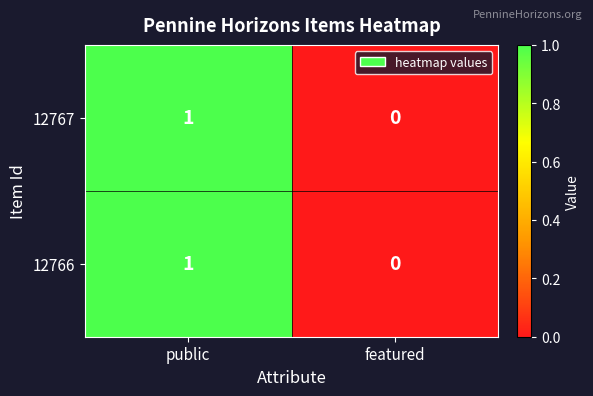

How many positive values does the 12767 series have?

1